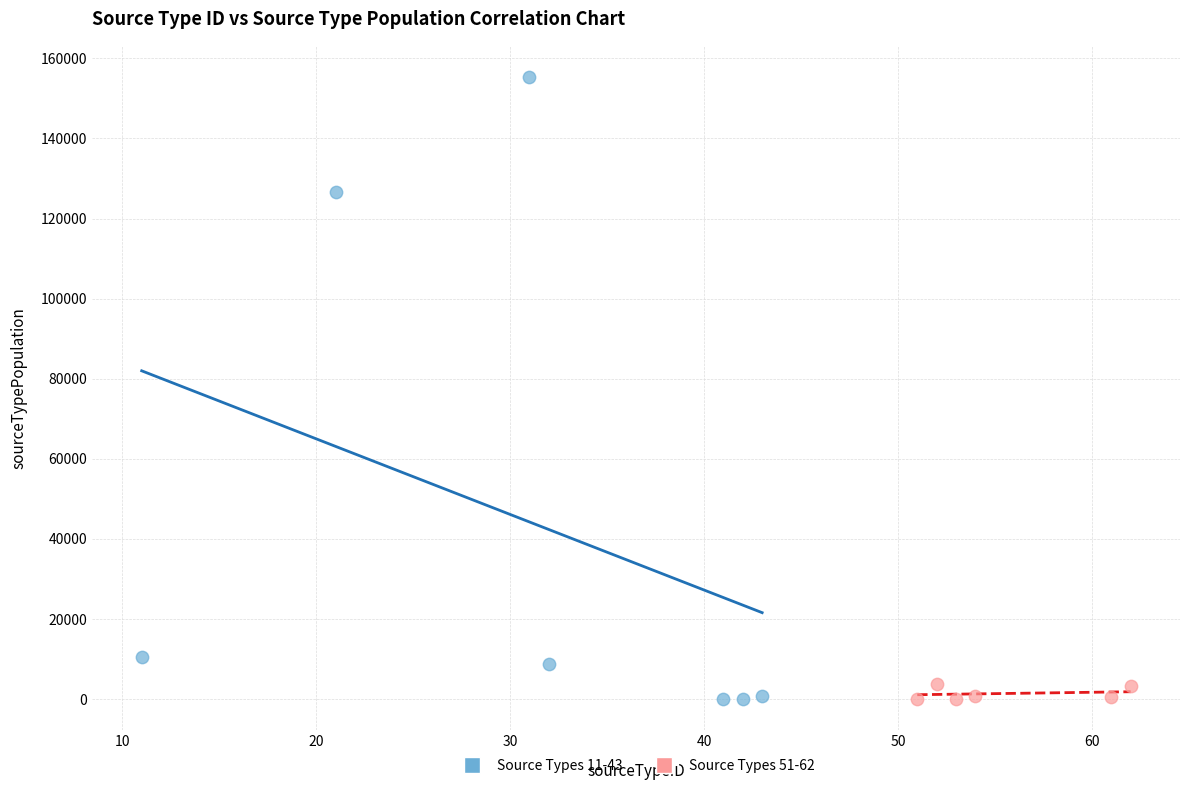

Which series has the widest spread of Y values?

Source Types 11-43